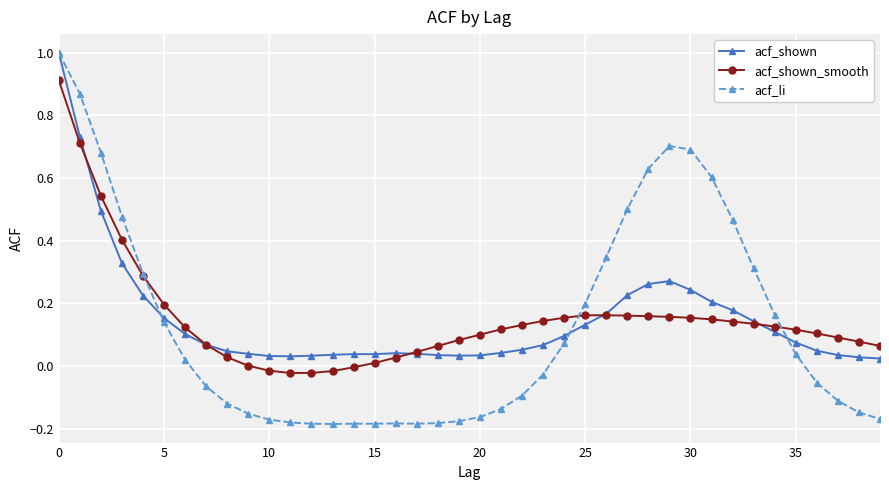

What is the highest value of the acf_shown series?

1.0